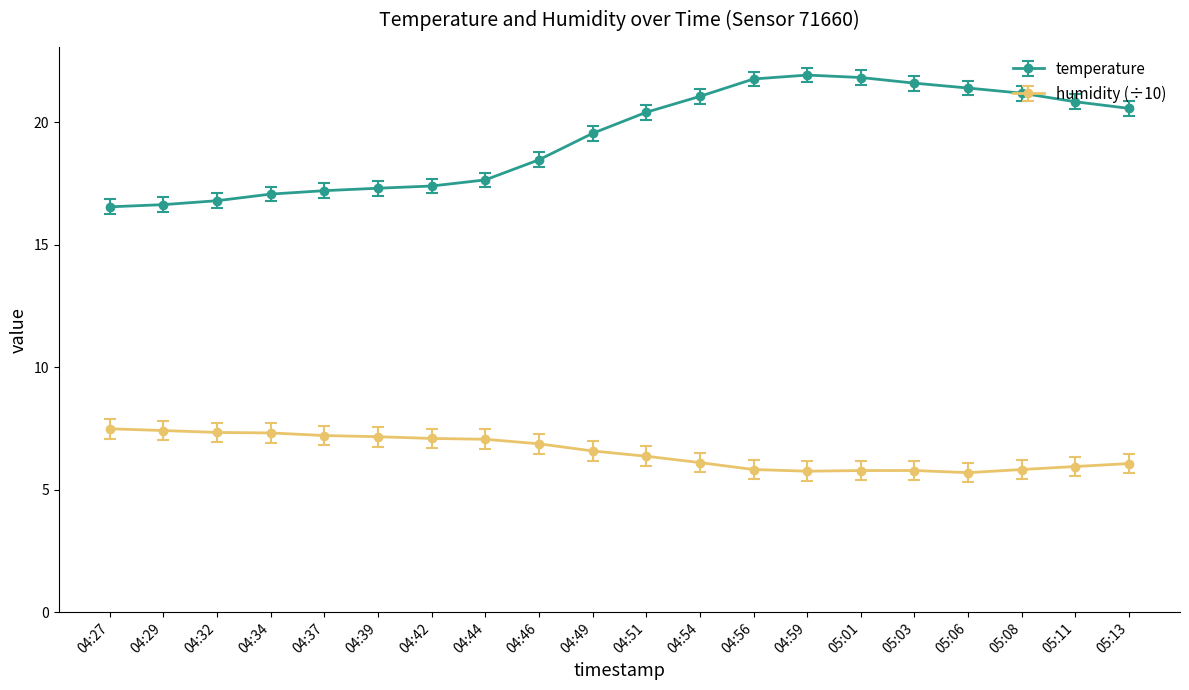

What is the sum of the temperature values at 04:46 and 05:03?

40.1